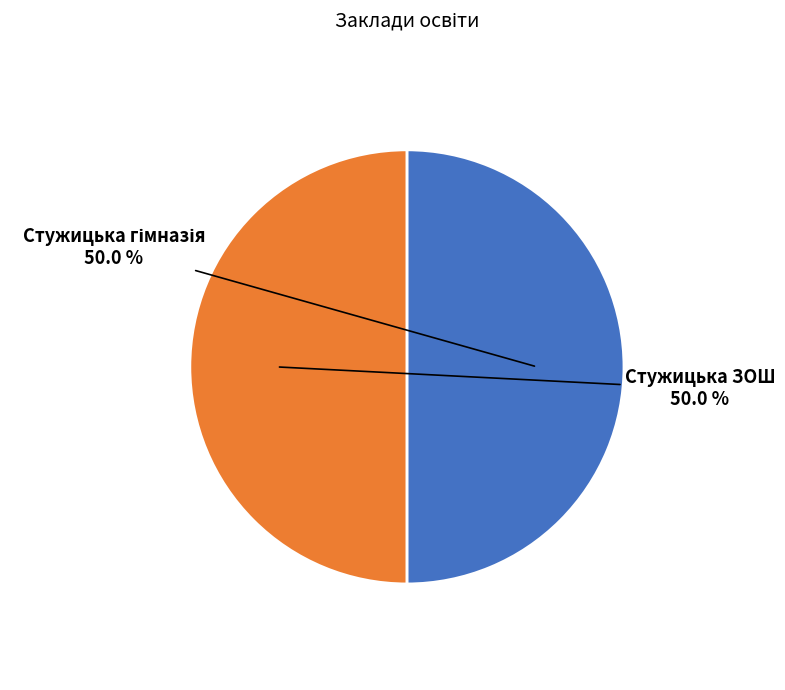

What percentage is NOT represented by Стужицька ЗОШ?

50.0%